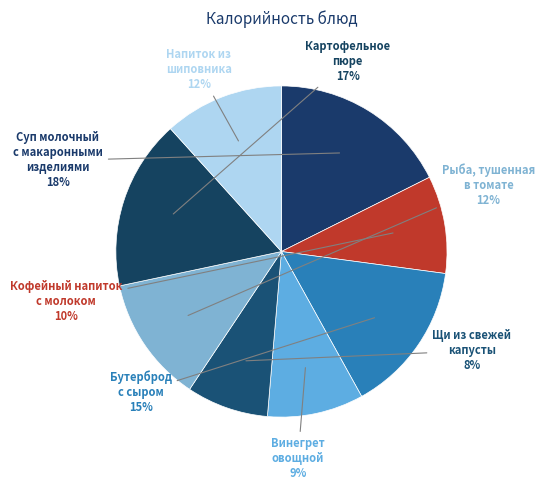

Is the sum of Винегрет овощной and Напиток из шиповника greater than half?

No